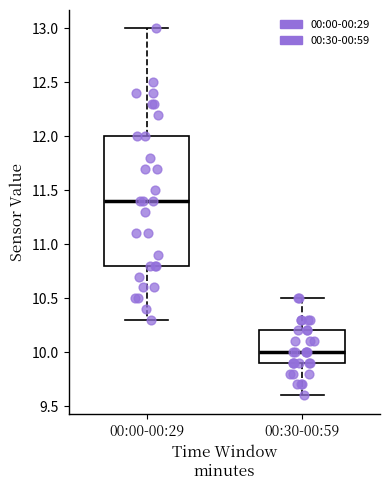

Comparing the boxes themselves (not the whiskers), which one is the tallest?

00:00-00:29